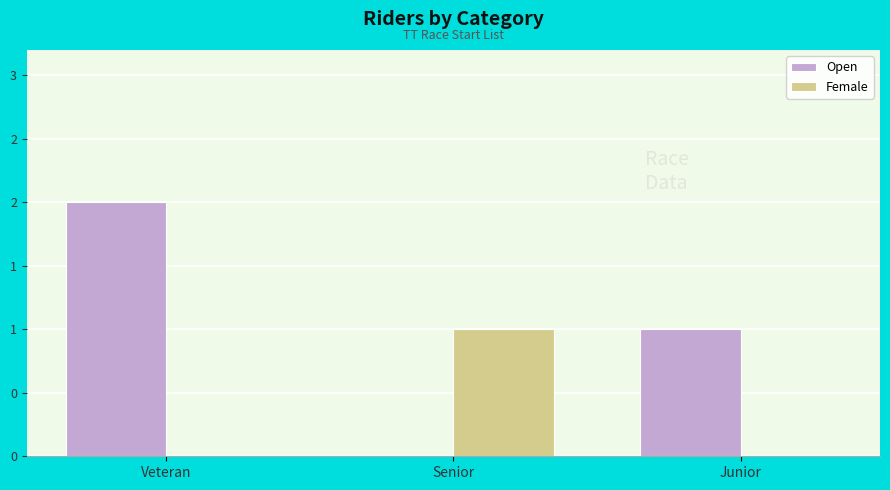

True or false: Open has a value of 1 at Junior.

True